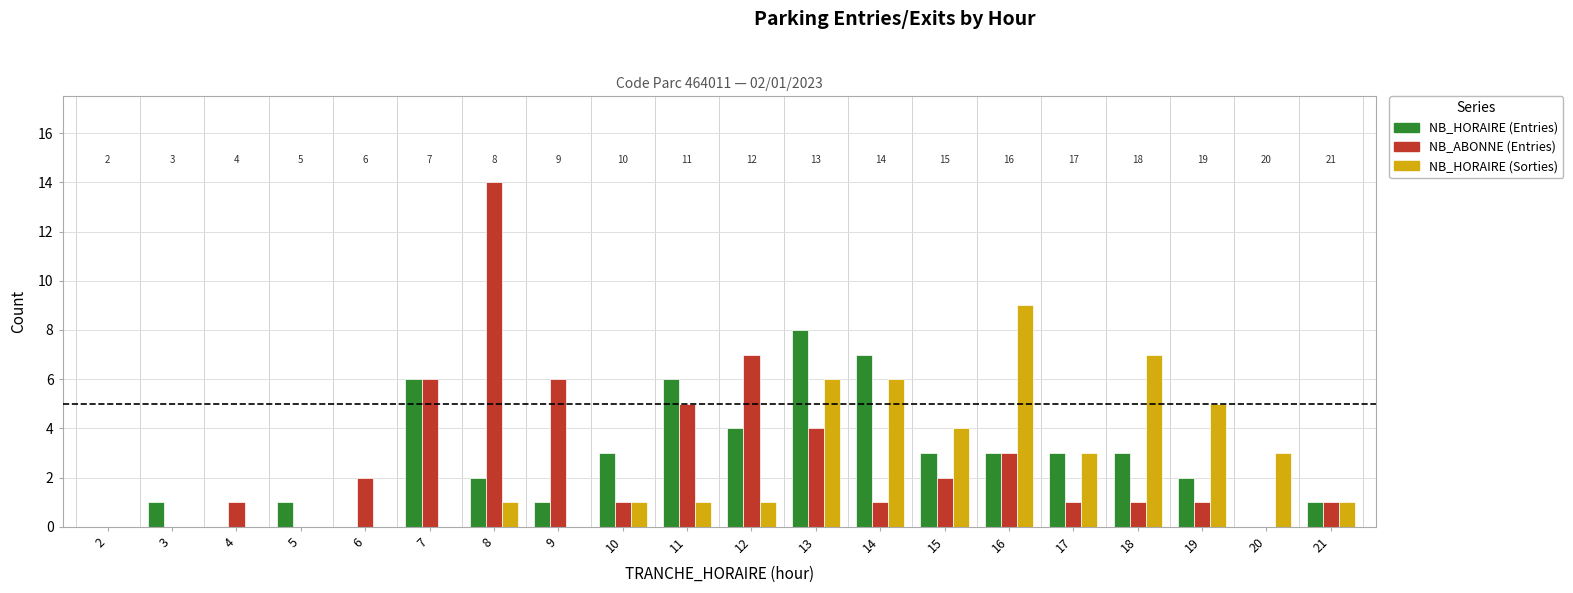

What is the approximate value of NB_HORAIRE (Entries) at 8?

2